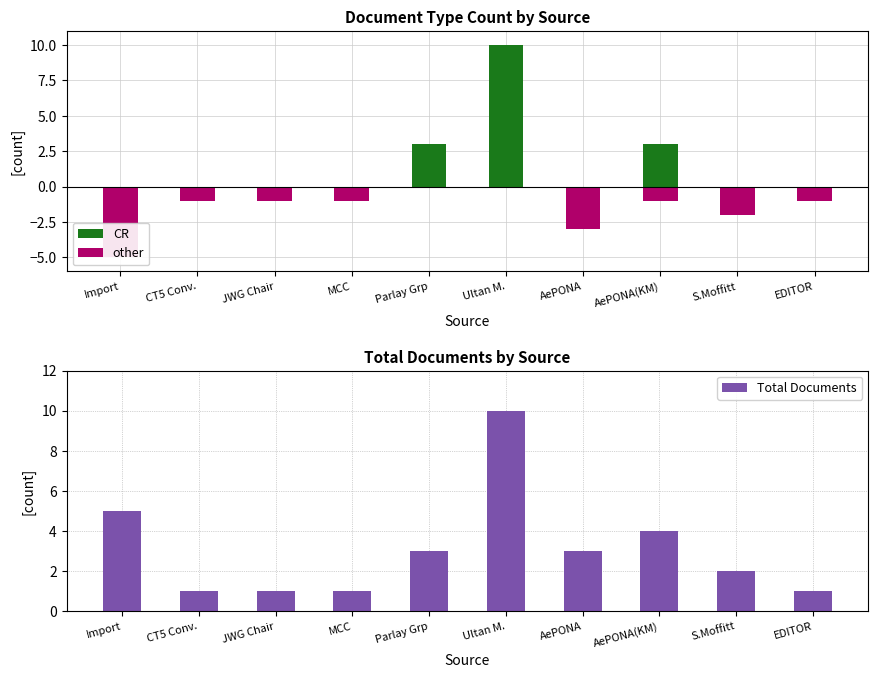

Count the CR values in the range 0 to 3.

9